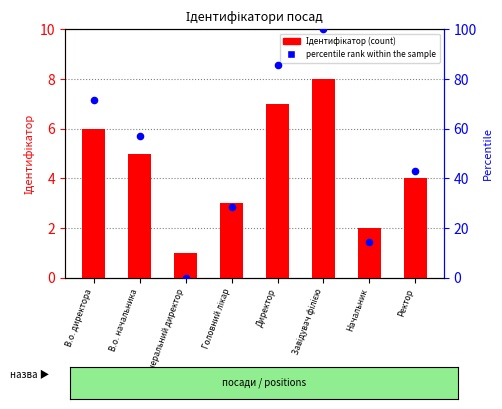

Which series contains the highest Y value?

percentile rank within the sample